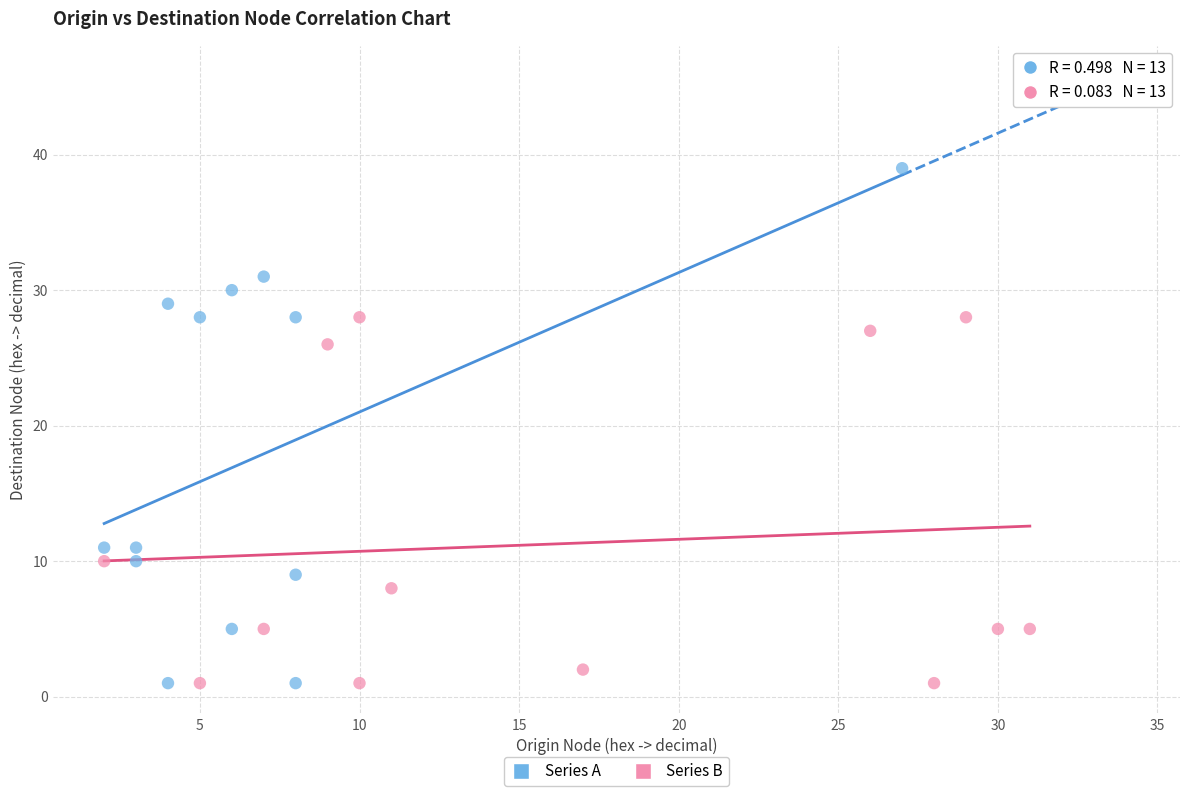

Which series reaches the maximum Y coordinate?

Series A